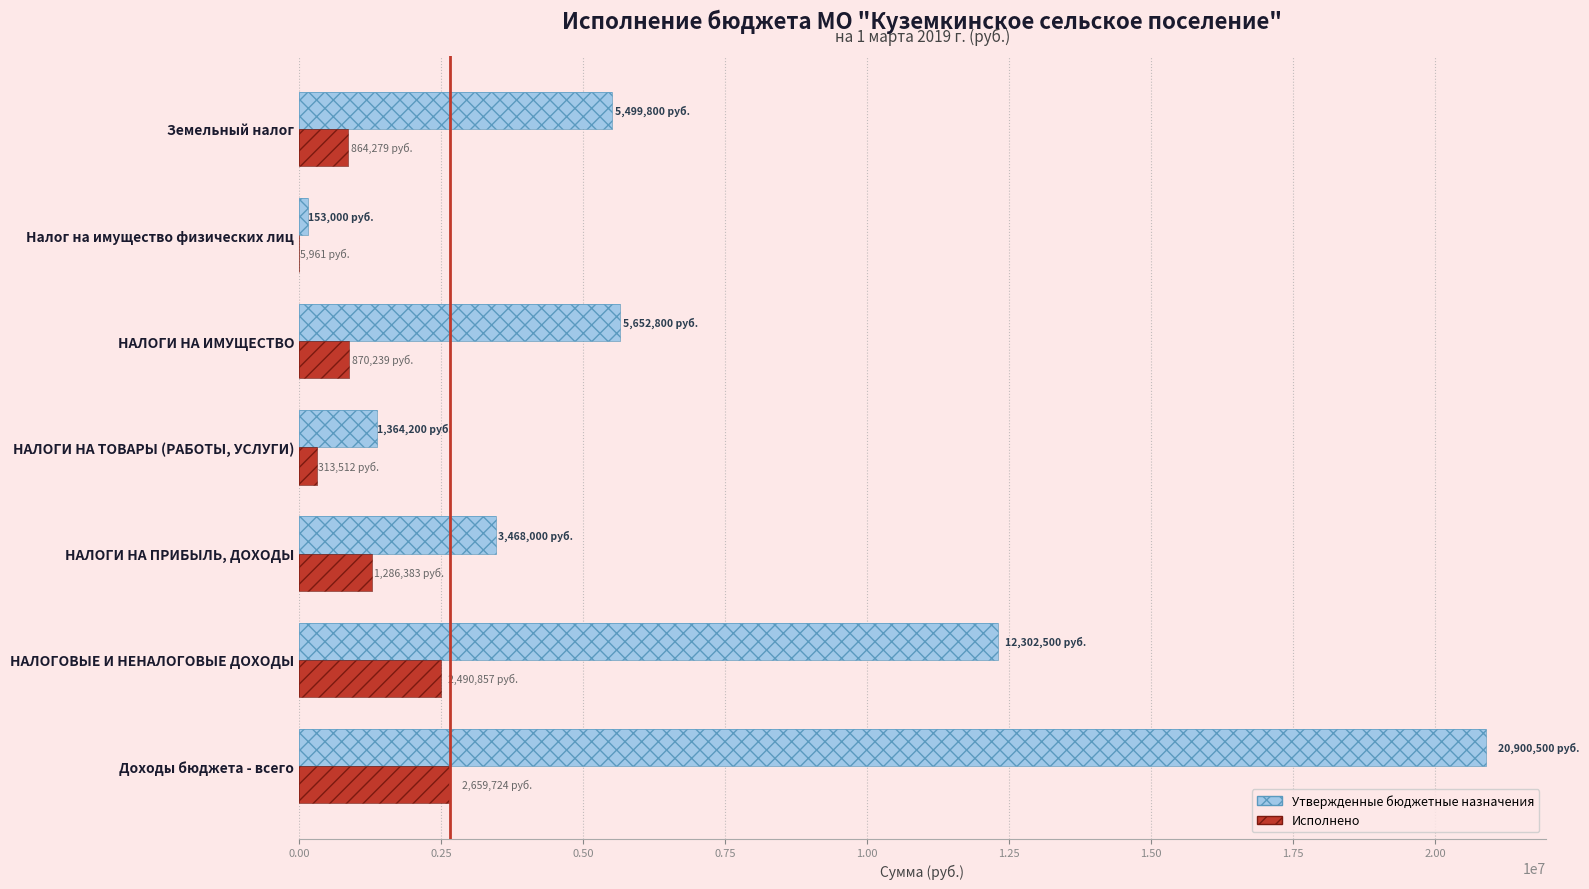

Reading right to left, list all the values displayed in this chart.

Утвержденные бюджетные назначения: 5499800.0	153000.0	5652800.0	1364200.0	3468000.0	12302500.0	20900500.0
Исполнено: 864278.5	5960.8	870239.3	313512.2	1286383.3	2490856.6	2659724.4